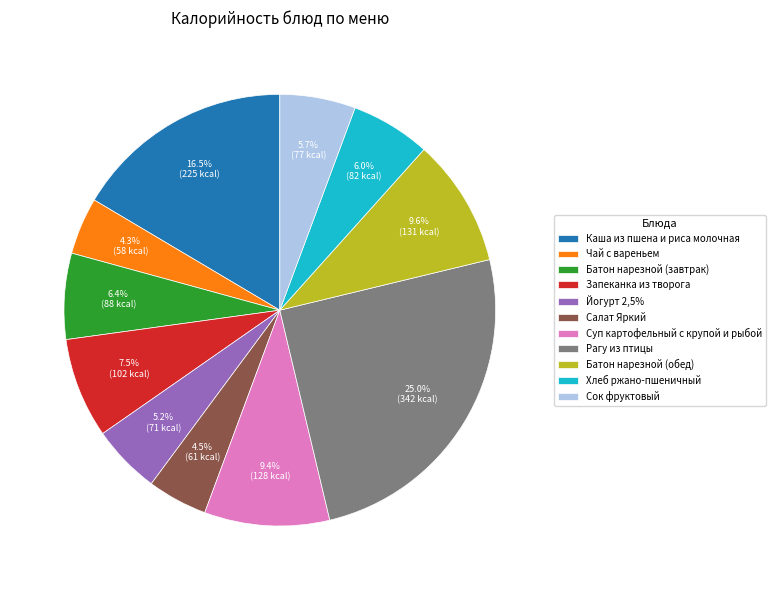

Combined, do Каша из пшена и риса молочная and Хлеб ржано-пшеничный account for over 50%?

No